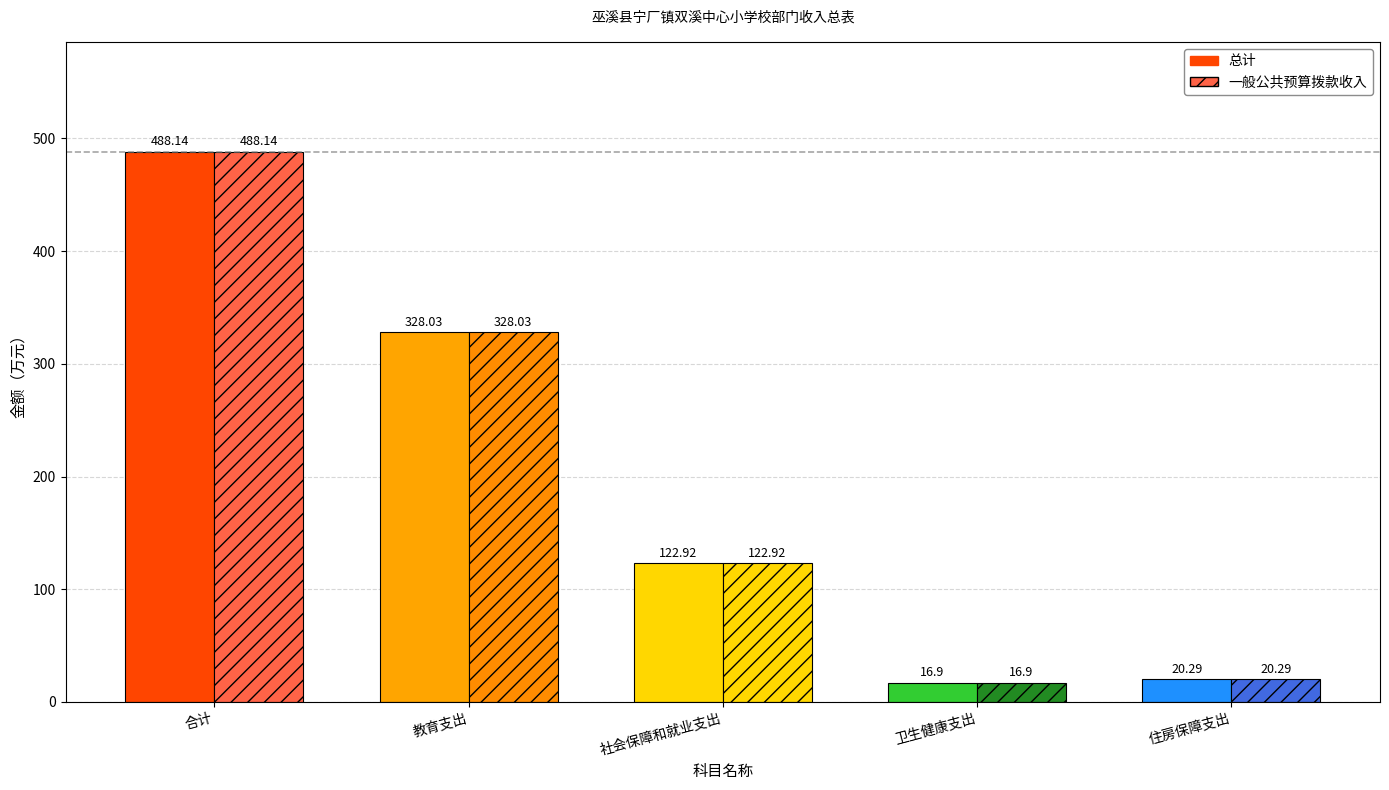

Which category has the lowest value across all series?

卫生健康支出